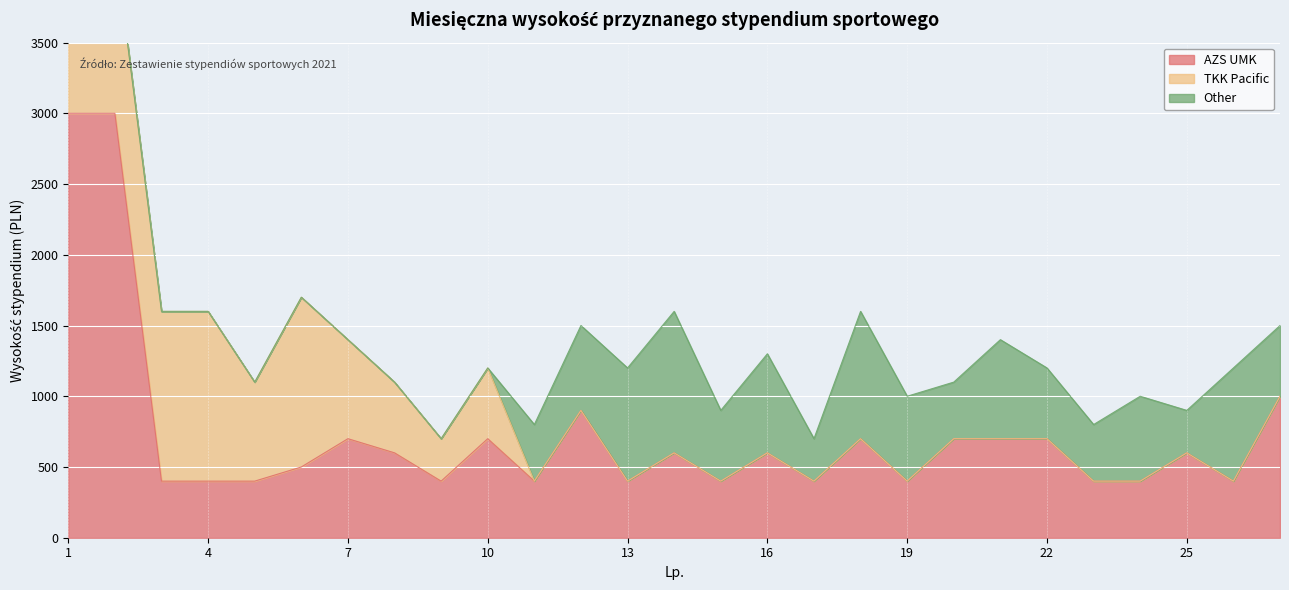

Where do AZS UMK and Other first cross each other?

12 and 13